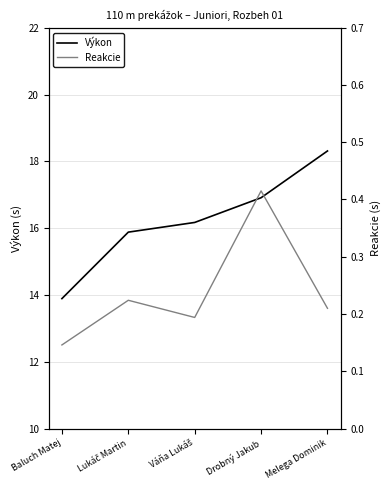

What is the sum of all Výkon values?

81.2